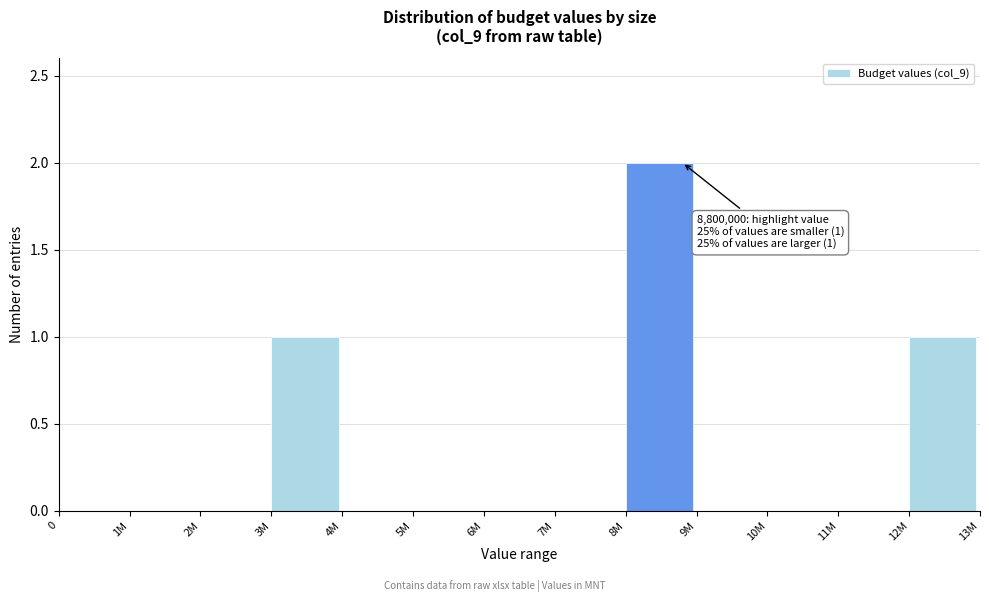

Reading left to right, list all the values displayed in this chart.

0=0	1M=0	2M=0	3M=1	4M=0	5M=0	6M=0	7M=0	8M=2	9M=0	10M=0	11M=0	12M=1